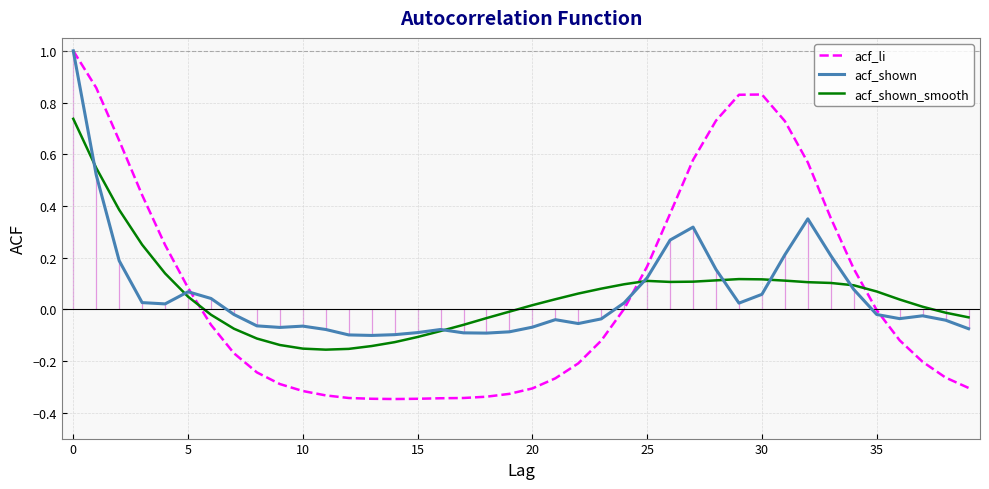

What are all the series names shown in the legend?

acf_li, acf_shown, acf_shown_smooth